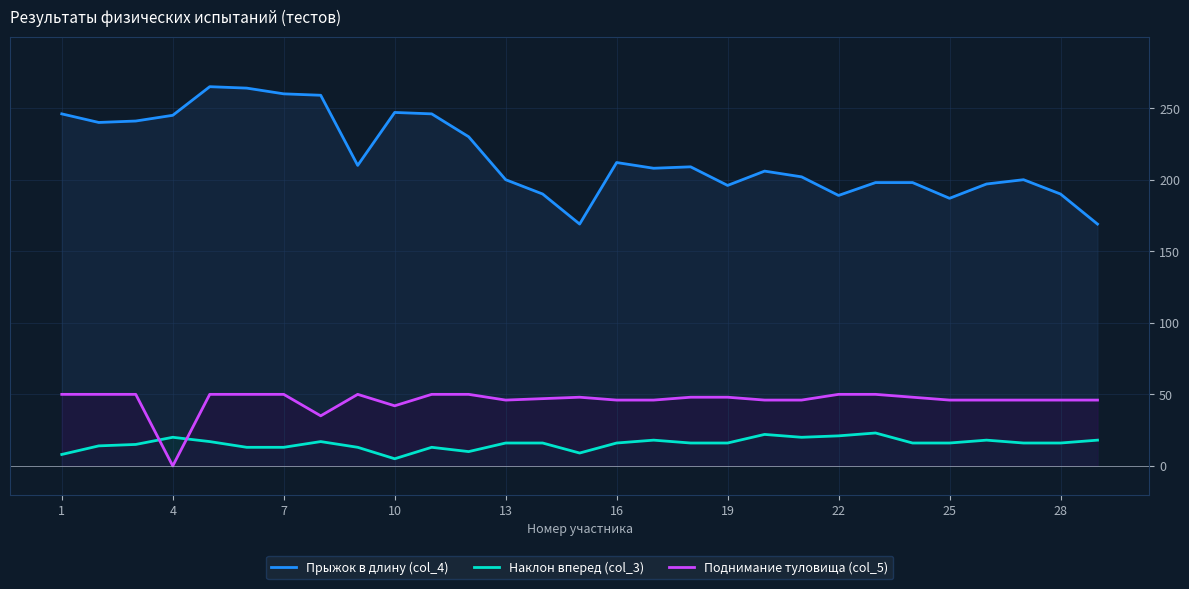

How many values in the Наклон вперед (col_3) series exceed 16?

10